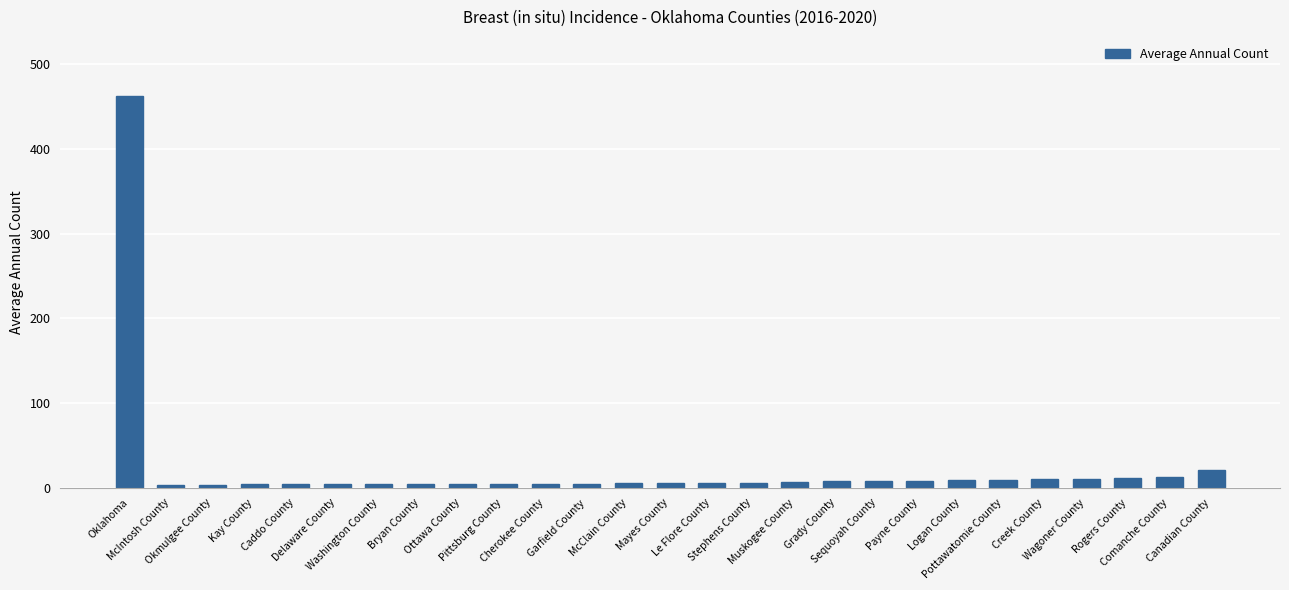

Count the number of categories in the chart.

27